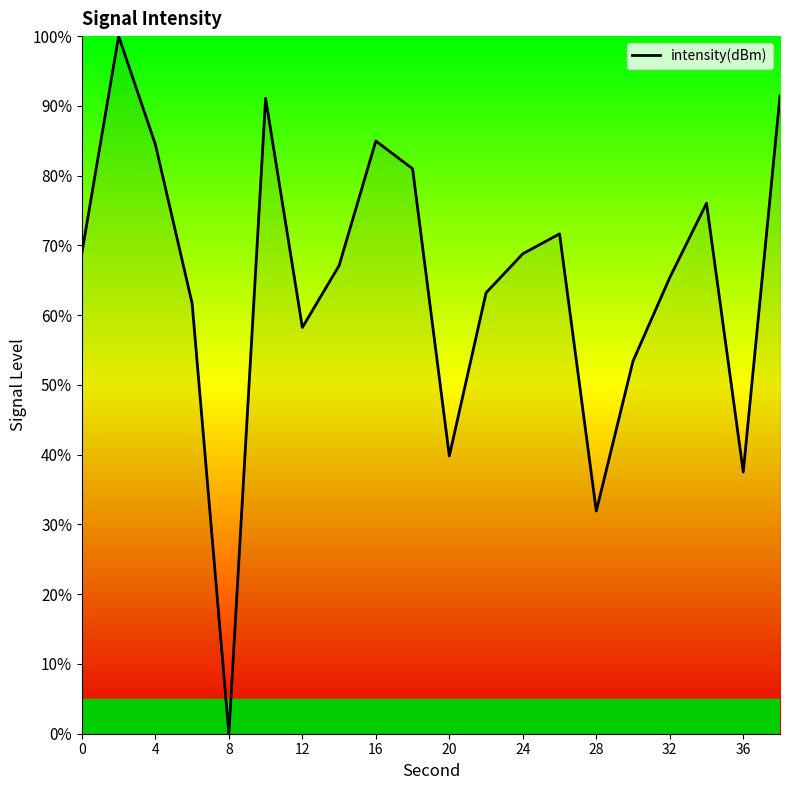

True or false: there are more than 1 points higher than both neighbors.

True